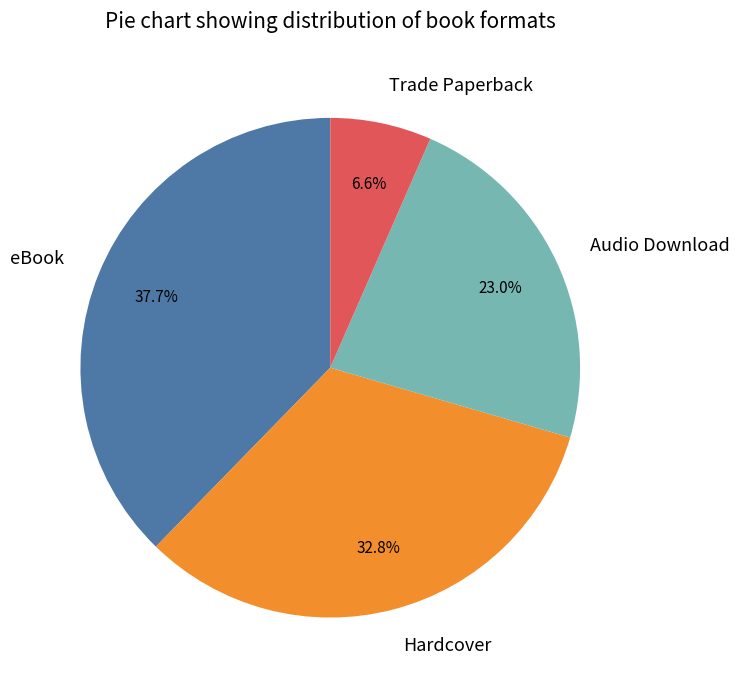

Rank the categories by value from lowest to highest.

Trade Paperback, Audio Download, Hardcover, eBook